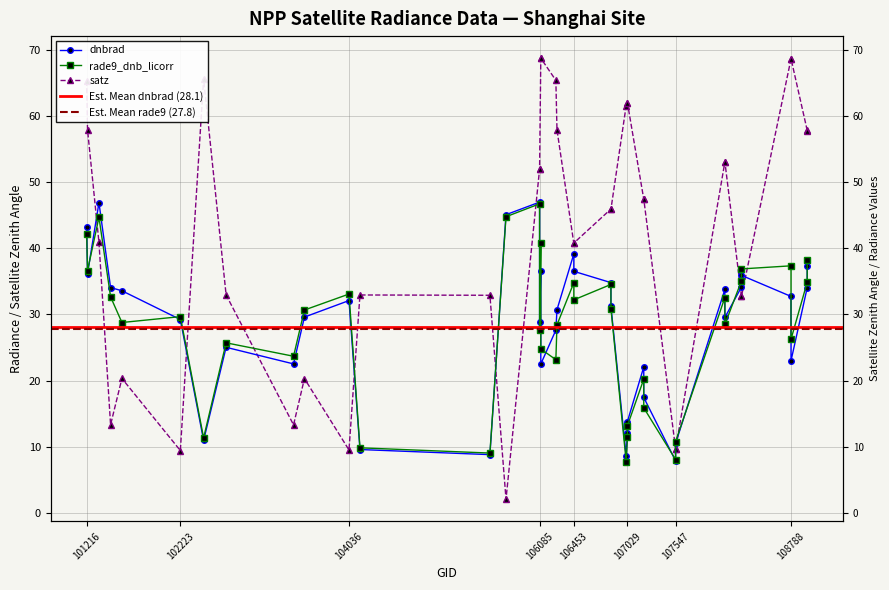

Rank the series at 106453 from lowest to highest value.

rade9_dnb_licorr, dnbrad, satz